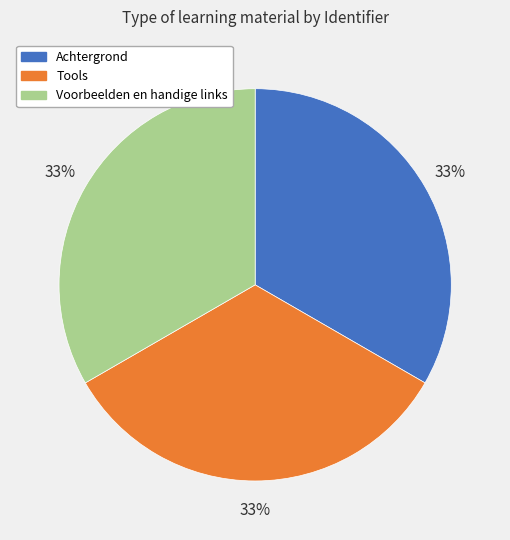

Does Achtergrond represent more than half of the total?

No